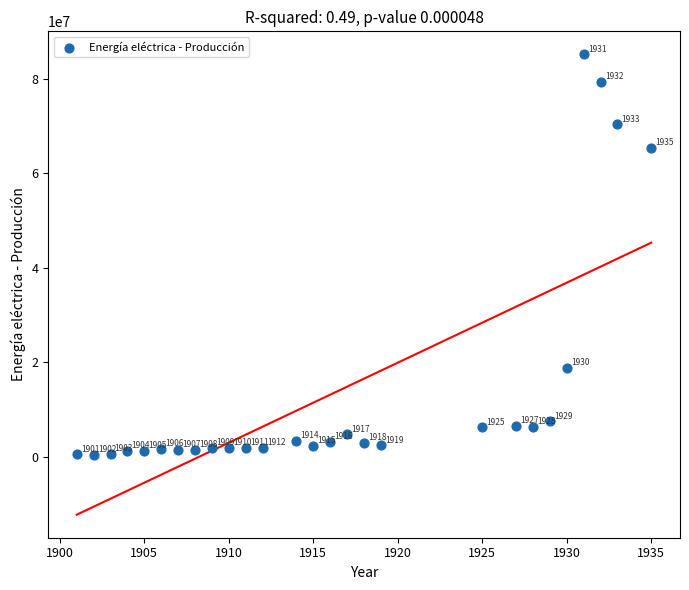

What is the range of X values (max minus min)?

34